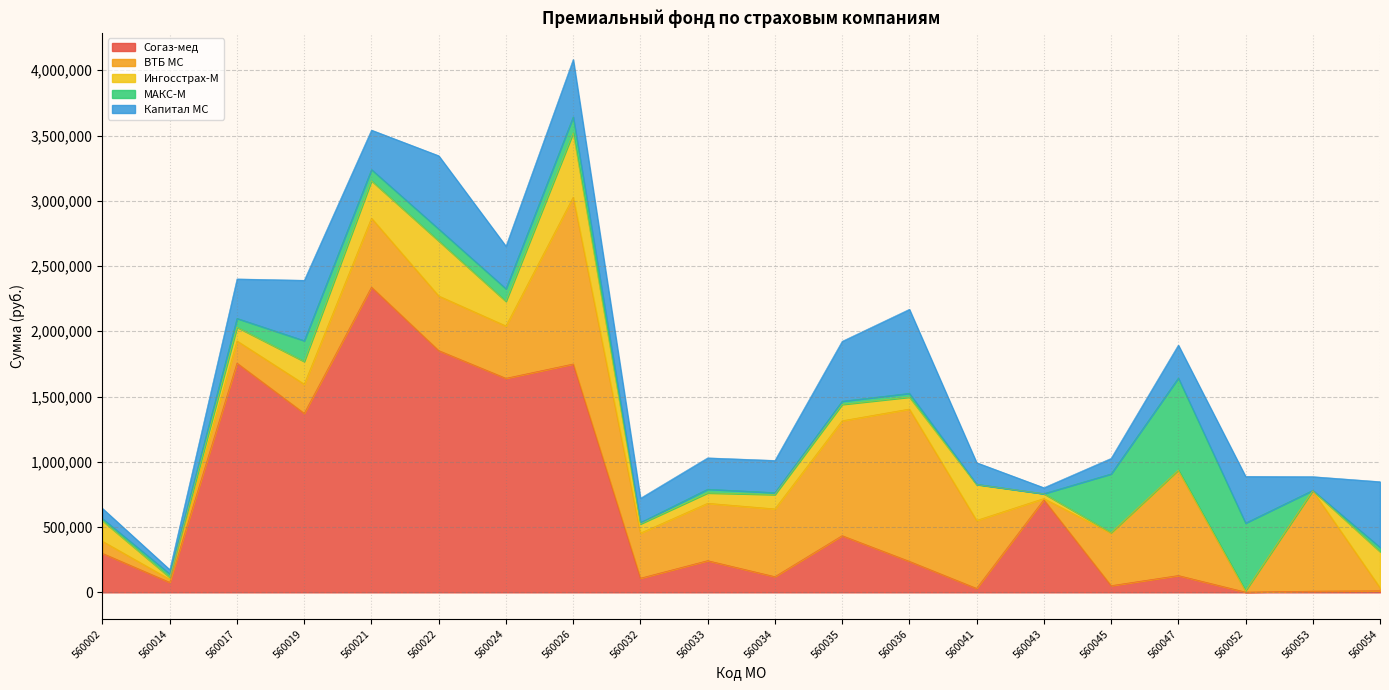

Reading left to right, extract all data points from this chart.

Согаз-мед: 298759	76635	1756466	1371425	2338380	1852435	1640008	1749597	108443	242950	120206	434497	237733	30254	709618	51230	128944	1888	9185	11958
ВТБ МС: 92542	22925	169915	223466	528598	418424	400921	1277804	345290	439523	519156	880179	1166689	521026	9297	401057	803565	6625	768086	23523
Ингосстрах-М: 156989	15179	104657	173781	286099	421408	188507	493123	70468	79290	109786	125201	91426	274787	36907	5867	5070	4311	2593	276383
МАКС-М: 16551	26214	67934	159564	86343	91577	96823	122427	10452	28597	14868	24540	28866	2479	506	449330	704555	518331	1604	33102
Капитал МС: 77938	32975	302261	462628	302202	561326	325724	439505	186561	240148	246638	459155	644087	165163	45607	119134	252327	357459	105027	503001